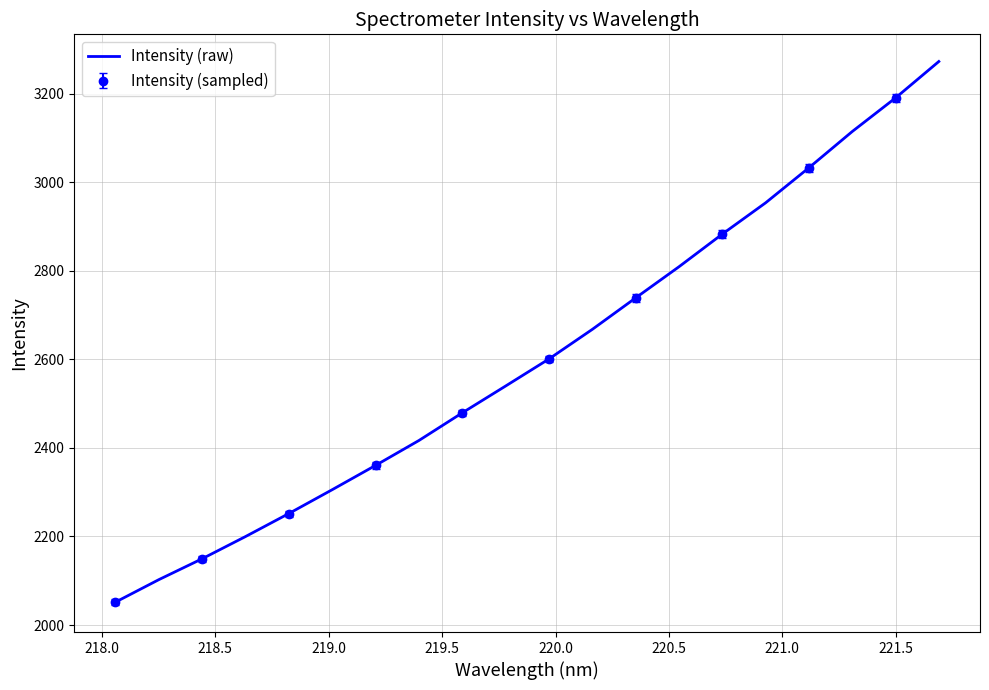

What is the highest value of the Intensity (raw) series?

3272.5